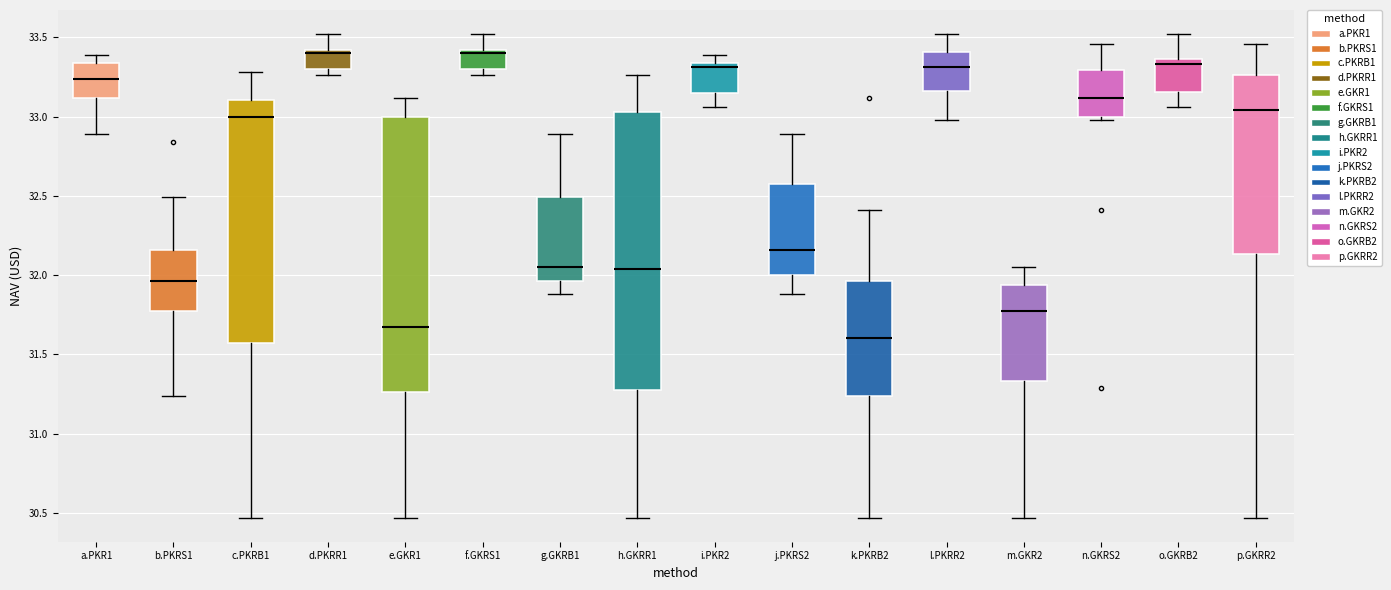

Reading left to right, read every box against the y-axis: the position of its median line, the range the box covers, and the ends of its whiskers. The values are not printed on the chart, so give them approximately, as read against the axis.

a.PKR1: median 33.25, box 33.10 to 33.35, whiskers 32.90 to 33.40
b.PKRS1: median 31.95, box 31.80 to 32.15, whiskers 31.25 to 32.50
c.PKRB1: median 33.00, box 31.55 to 33.10, whiskers 30.45 to 33.30
d.PKRR1: median 33.40 (just below the box's upper edge), box 33.30 to 33.40, whiskers 33.25 to 33.50
e.GKR1: median 31.65, box 31.25 to 33.00, whiskers 30.45 to 33.10
f.GKRS1: median 33.40 (just below the box's upper edge), box 33.30 to 33.40, whiskers 33.25 to 33.50
g.GKRB1: median 32.05, box 31.95 to 32.50, whiskers 31.90 to 32.90
h.GKRR1: median 32.05, box 31.30 to 33.05, whiskers 30.45 to 33.25
i.PKR2: median 33.30, box 33.15 to 33.35, whiskers 33.05 to 33.40
j.PKRS2: median 32.15, box 32.00 to 32.60, whiskers 31.90 to 32.90
k.PKRB2: median 31.60, box 31.25 to 31.95, whiskers 30.45 to 32.40
l.PKRR2: median 33.30, box 33.15 to 33.40, whiskers 33.00 to 33.50
m.GKR2: median 31.80, box 31.35 to 31.95, whiskers 30.45 to 32.05
n.GKRS2: median 33.10, box 33.00 to 33.30, whiskers 33.00 (just below the box's lower edge) to 33.45
o.GKRB2: median 33.35 (just below the box's upper edge), box 33.15 to 33.35, whiskers 33.05 to 33.50
p.GKRR2: median 33.05, box 32.15 to 33.25, whiskers 30.45 to 33.45